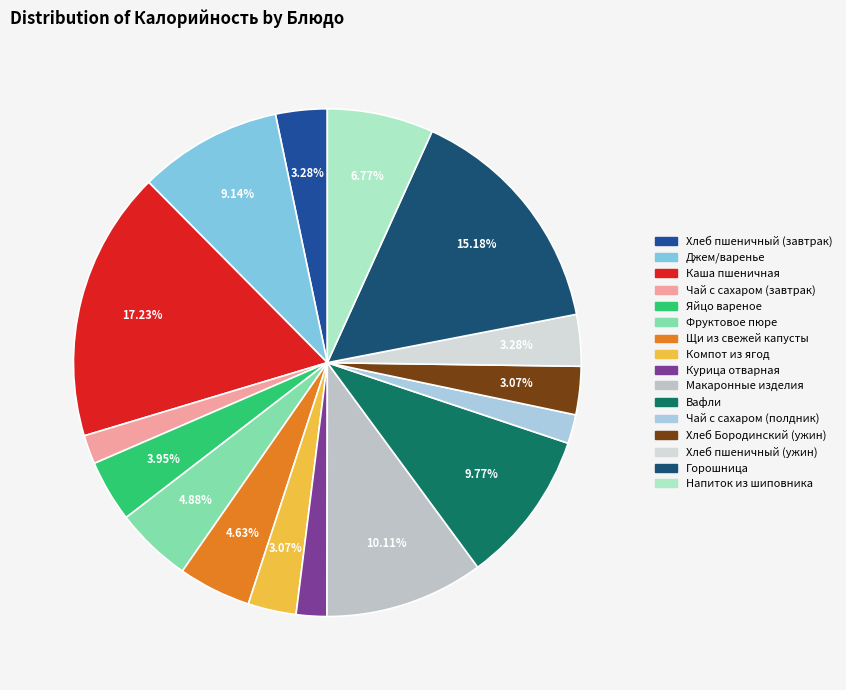

Which slice is the smallest?

Чай с сахаром (завтрак)